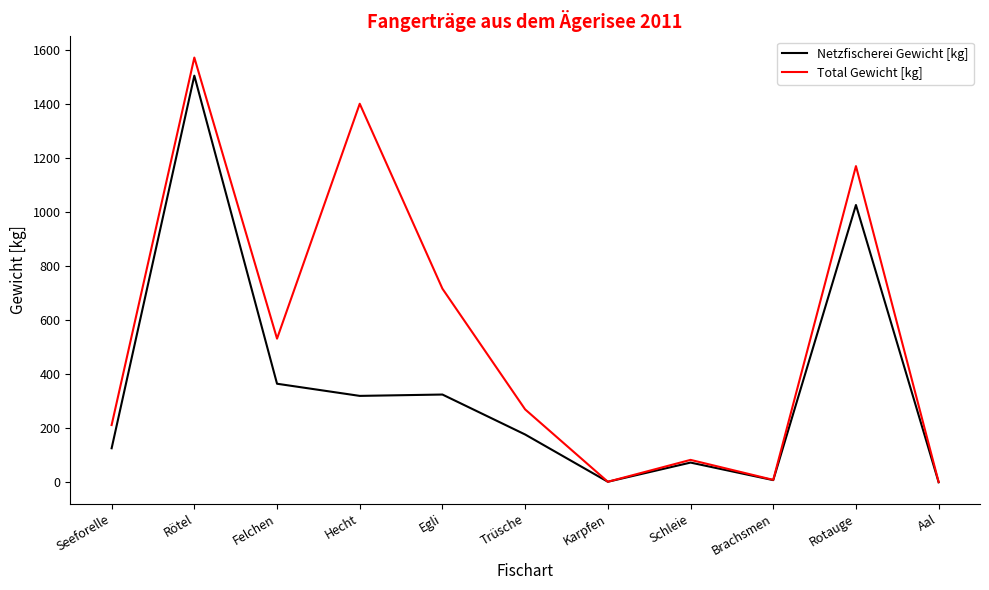

True or false: Total Gewicht [kg] has more than 2 interior local peaks.

True